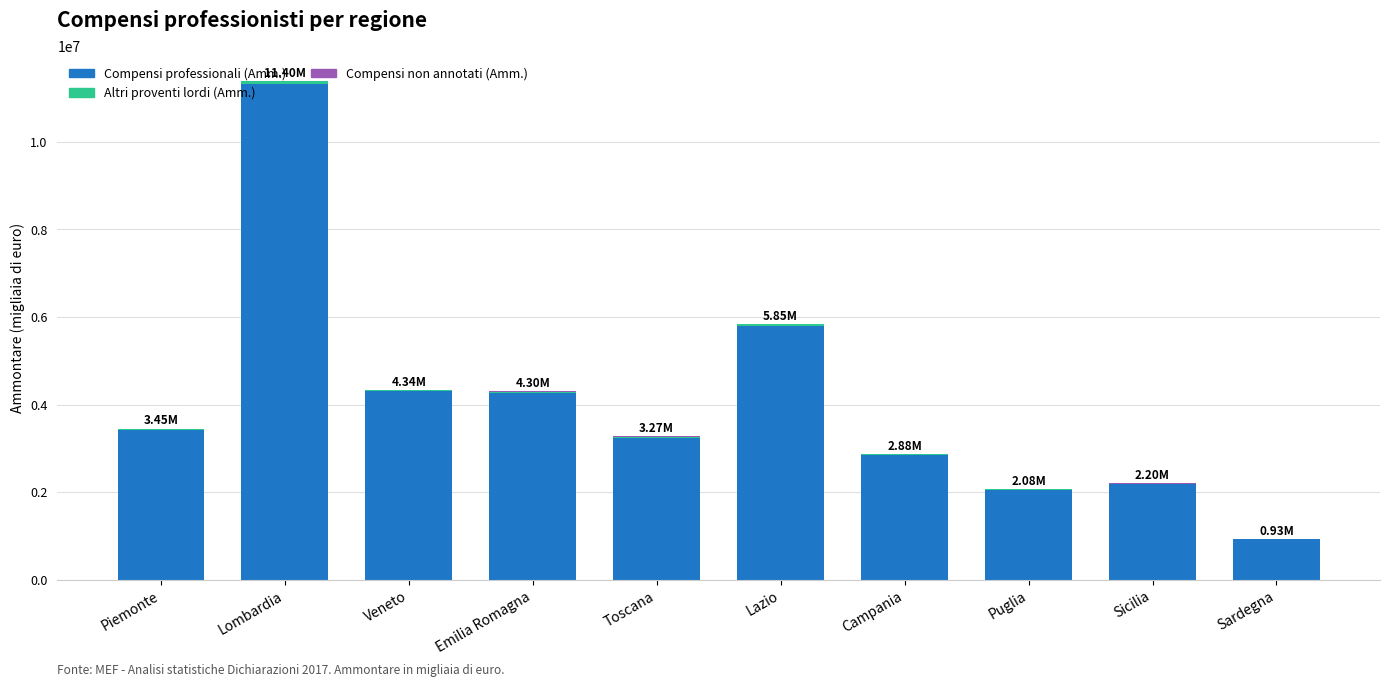

Which category has the highest value in the Compensi professionali (Amm.) series?

Lombardia